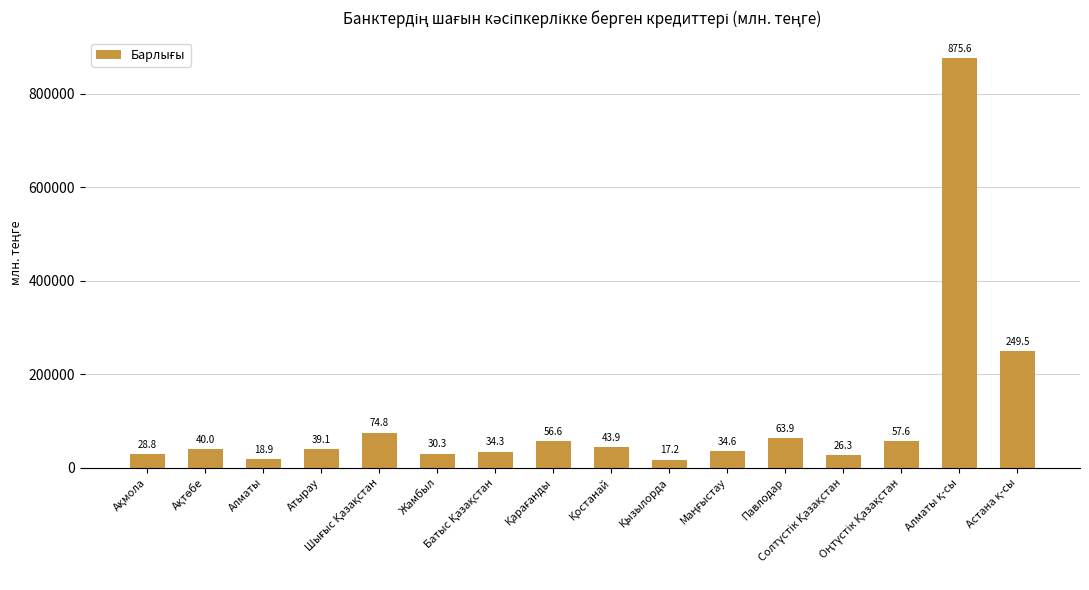

How many bars are there in total?

16